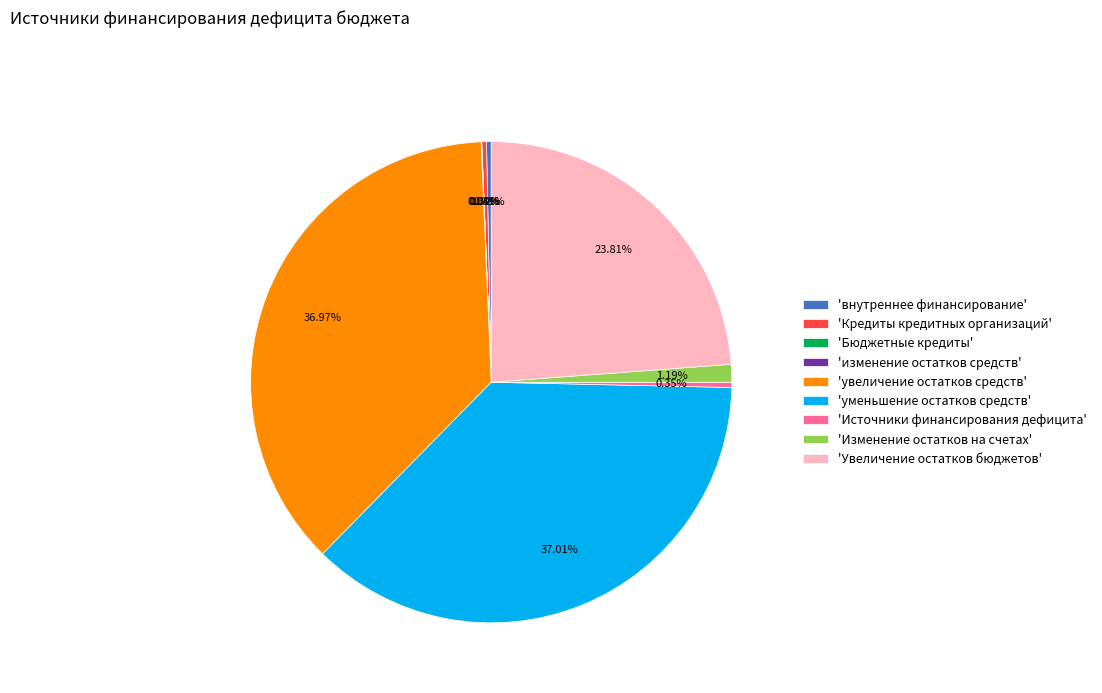

Approximately how many times larger is the value at 'внутреннее финансирование' compared to 'Изменение остатков на счетах'?

0.3